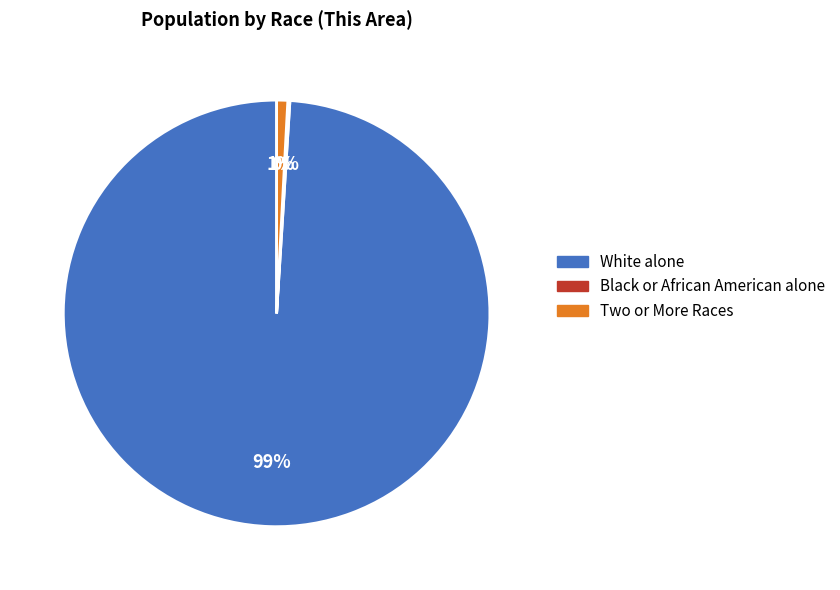

What is the largest slice in the pie chart?

White alone